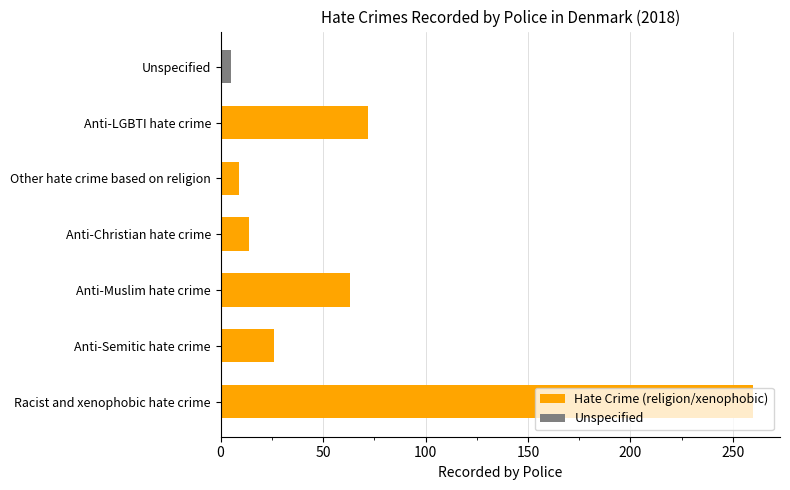

What is the average value?

64